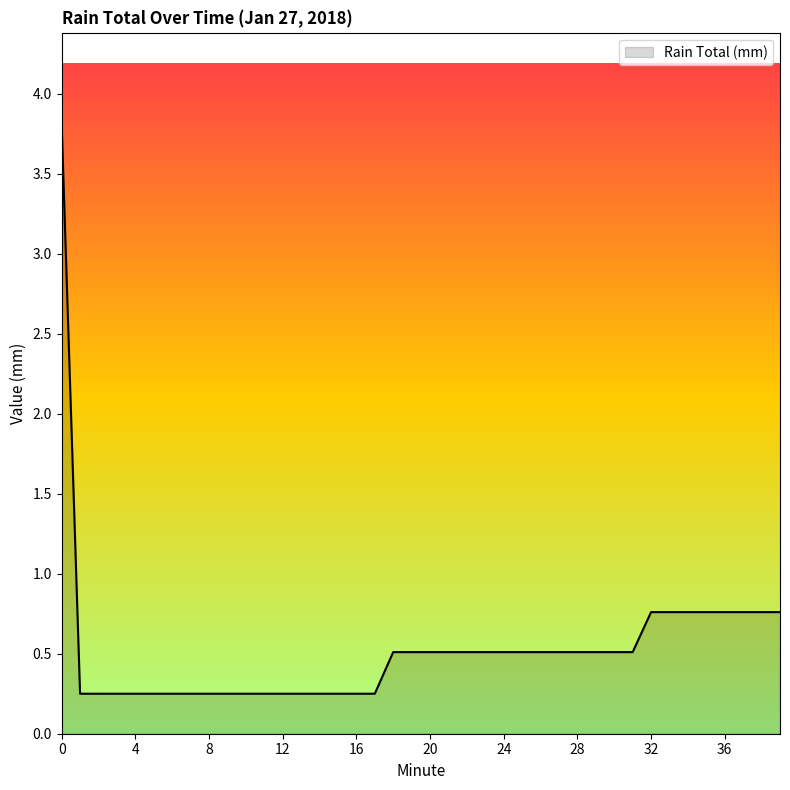

How many categories are shown in the chart?

40